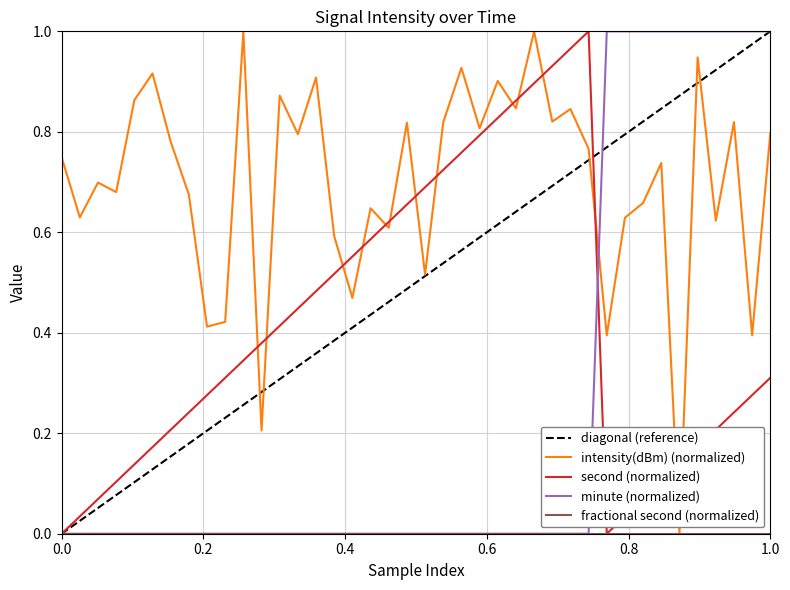

After their last crossing, which series has the higher values: intensity(dBm) (normalized) or second (normalized)?

intensity(dBm) (normalized)